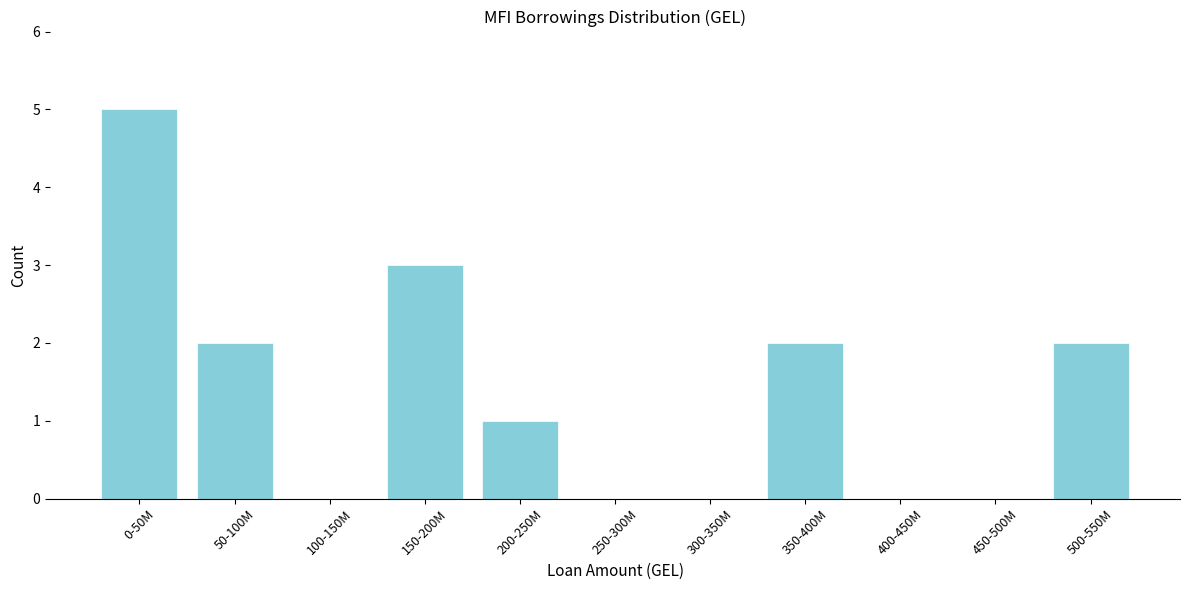

Reading left to right, what are all the values shown in this chart?

0-50M=5	50-100M=2	100-150M=0	150-200M=3	200-250M=1	250-300M=0	300-350M=0	350-400M=2	400-450M=0	450-500M=0	500-550M=2